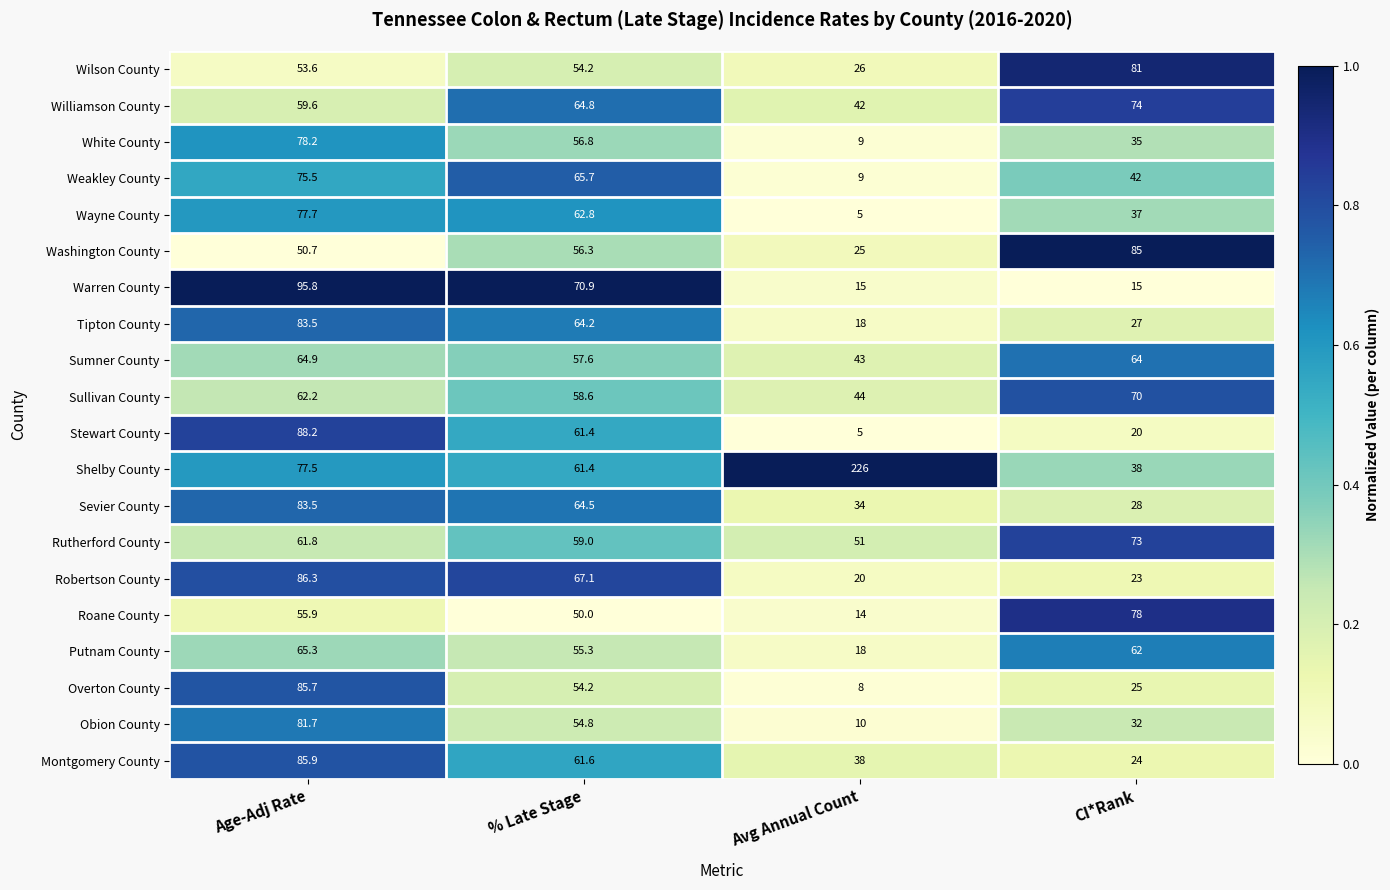

Which series changed the most between Age-Adj Rate and CI*Rank?

Warren County